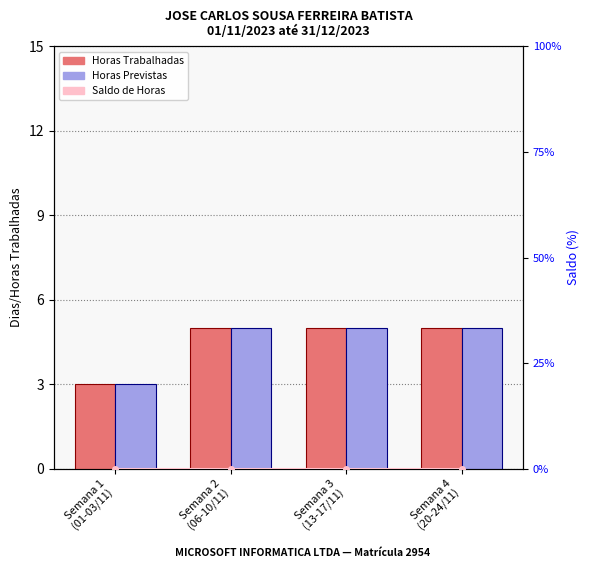

How many data points does each series have?

4